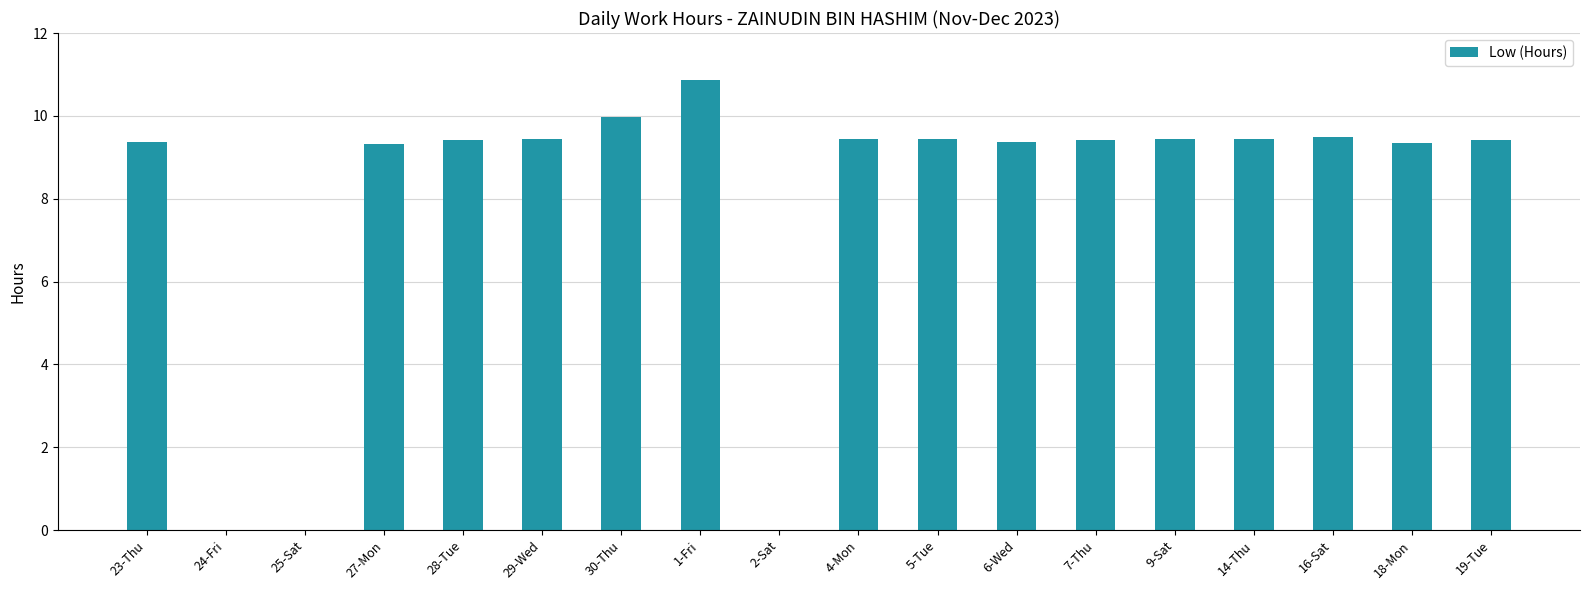

Approximately how many times larger is the value at 7-Thu compared to 5-Tue?

1.0